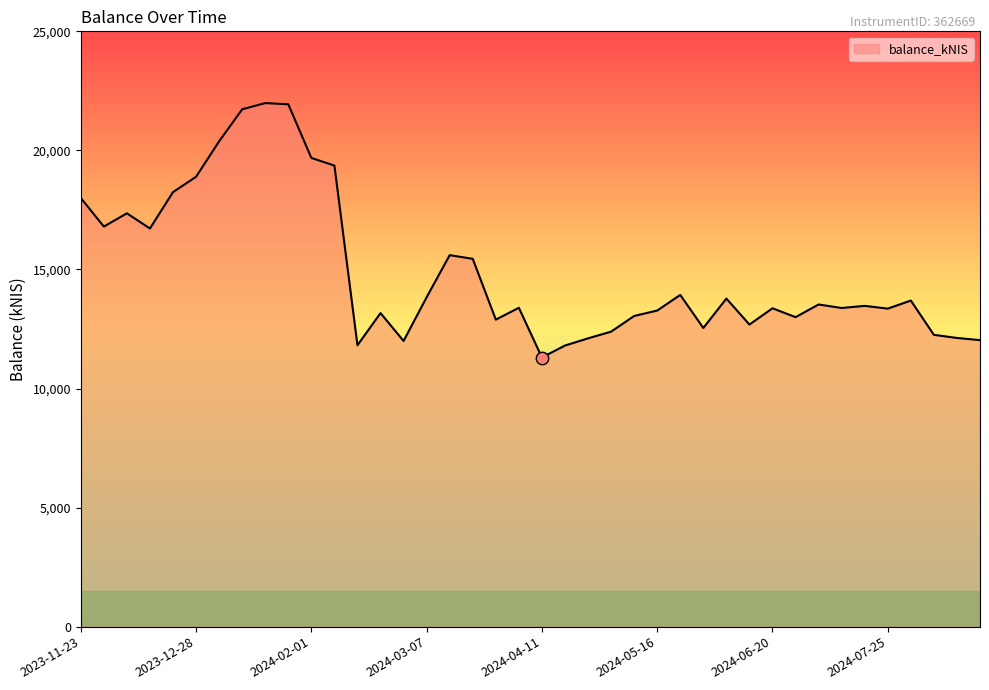

What is the greatest value displayed?

21986.7